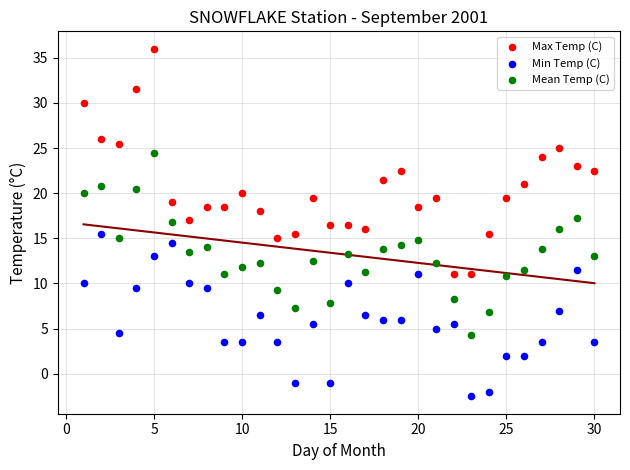

Across all data points, what is the range of X values (max minus min)?

29.0